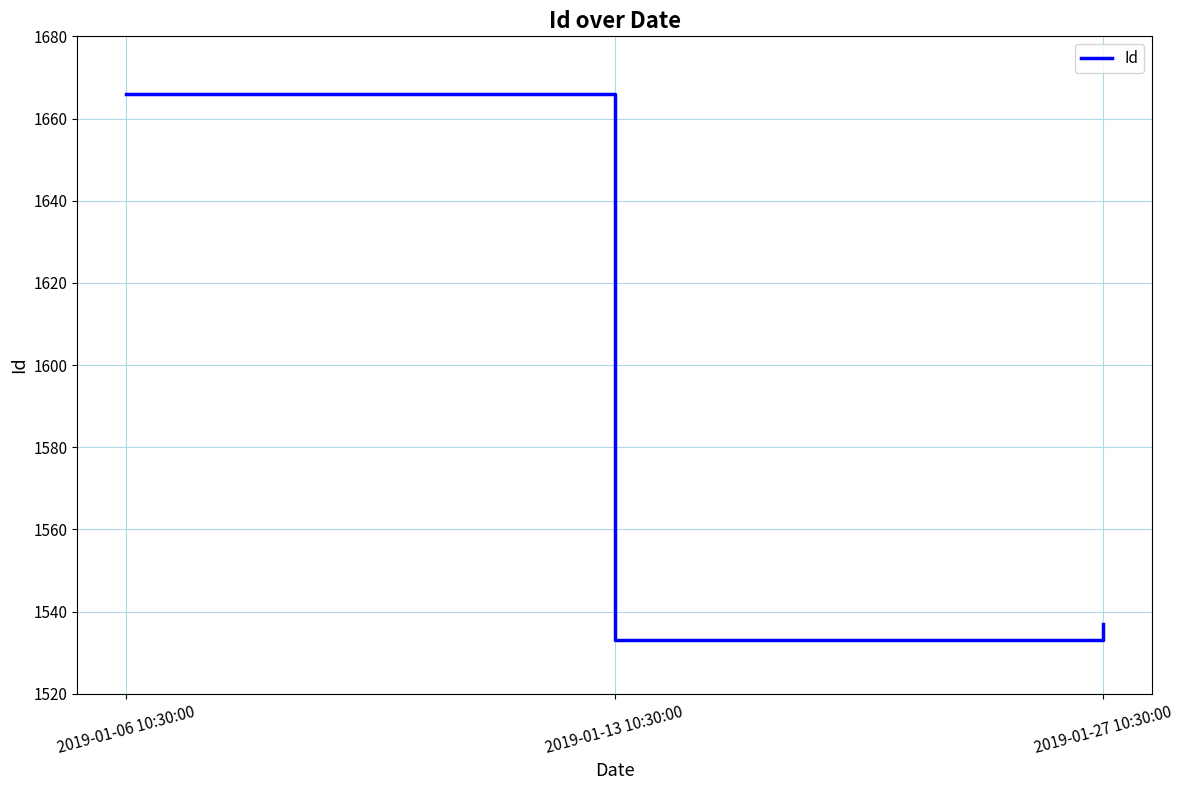

Reading left to right, transcribe all the data shown in this chart.

1666	1533	1537